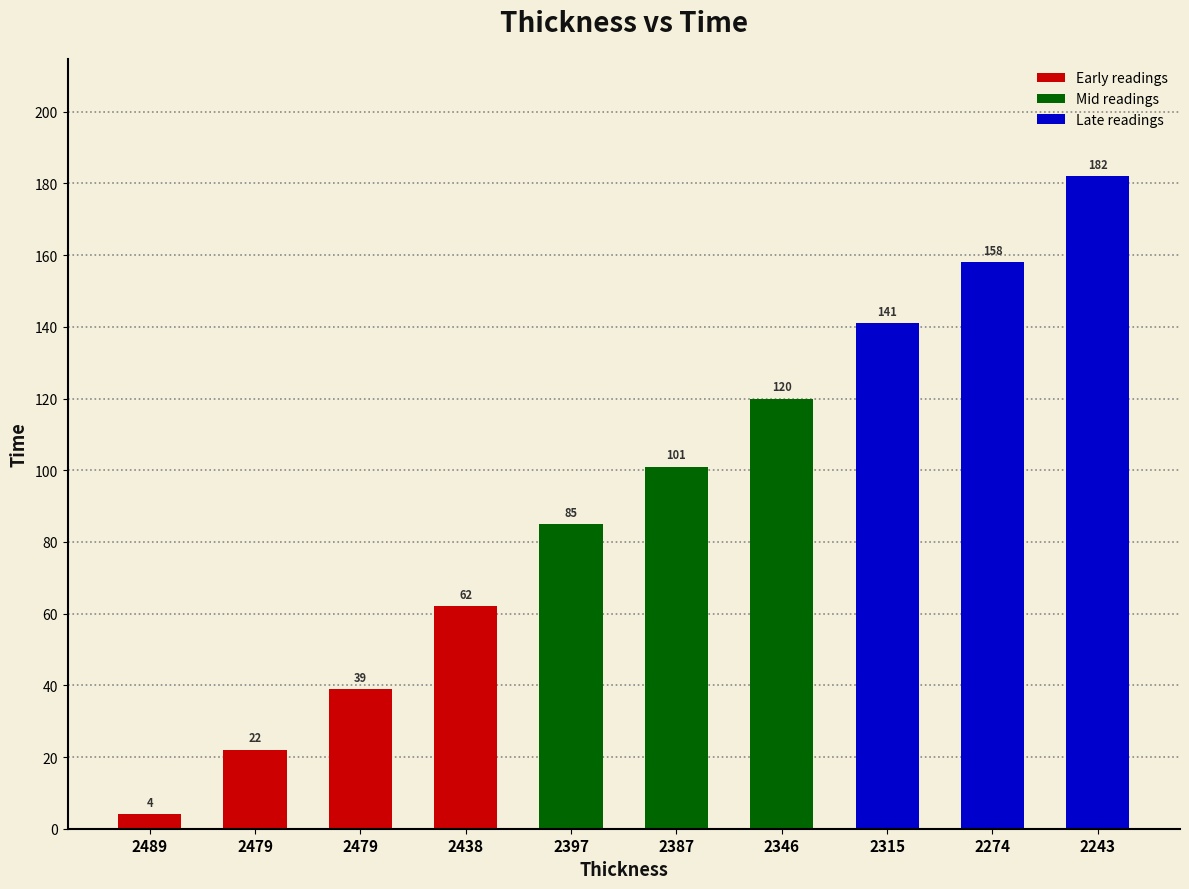

Reading left to right, extract all data points from this chart.

2489=4	2479=22	2479=39	2438=62	2397=85	2387=101	2346=120	2315=141	2274=158	2243=182